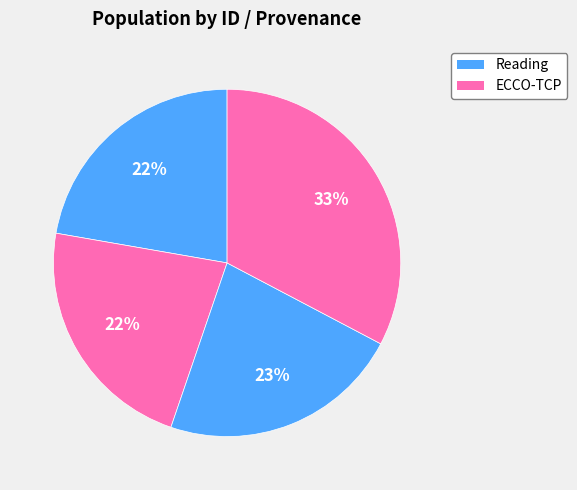

How many segments does this pie chart have?

4